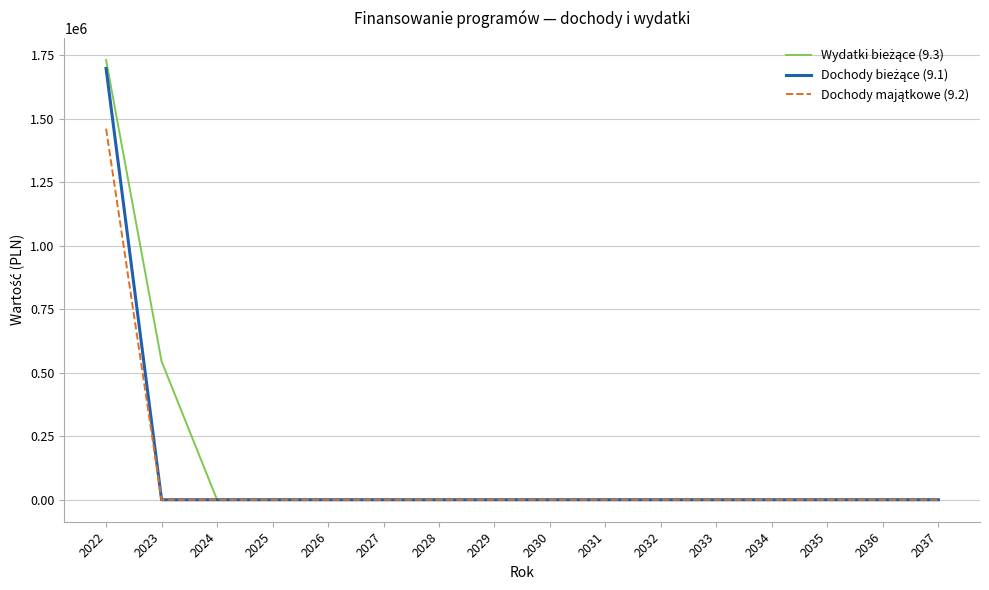

At which category is the sum across all series the highest?

2022